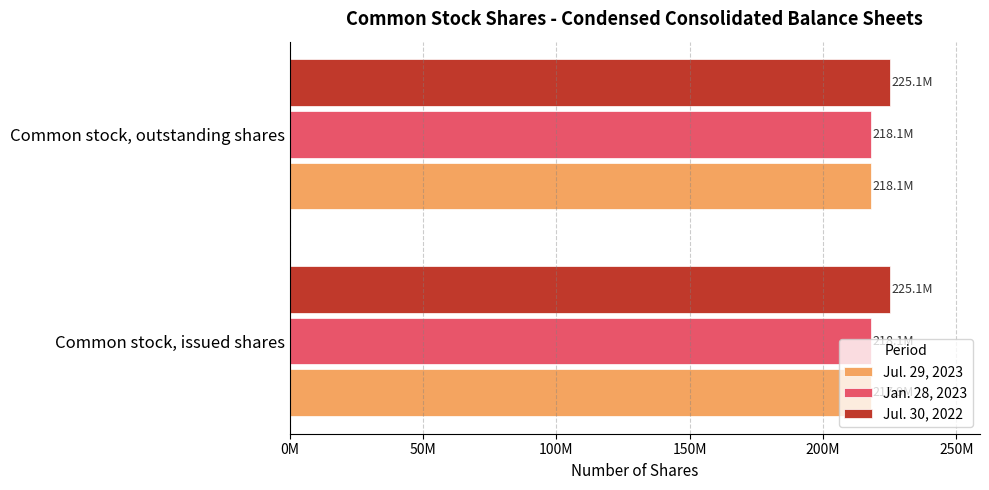

What are all the series names shown in the legend?

Jul. 29, 2023, Jan. 28, 2023, Jul. 30, 2022